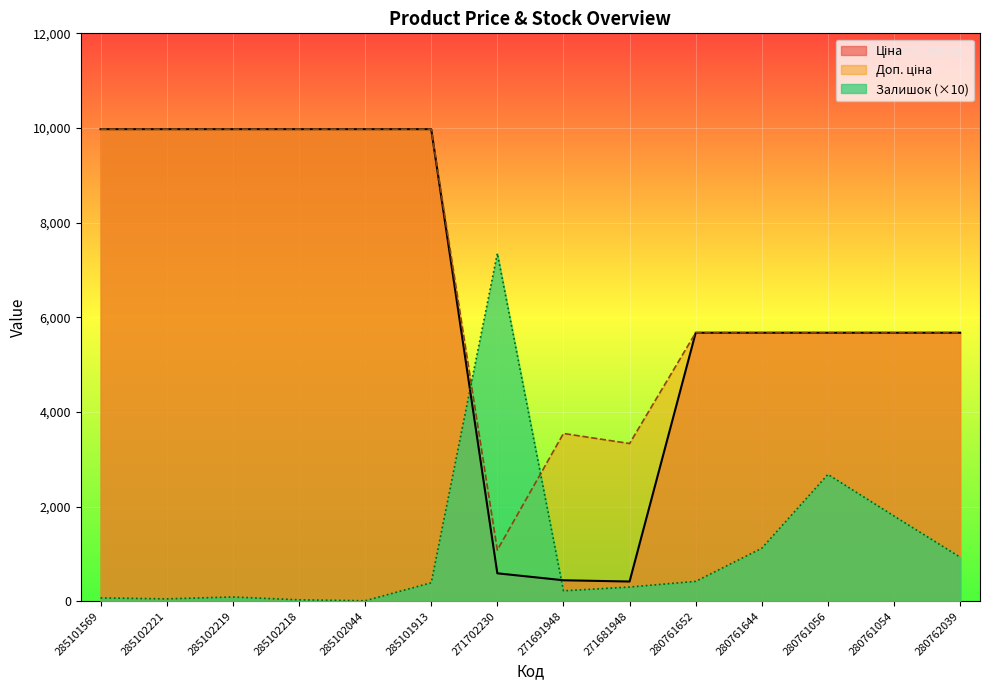

What are all the series names shown in the legend?

Ціна, Доп. ціна, Залишок